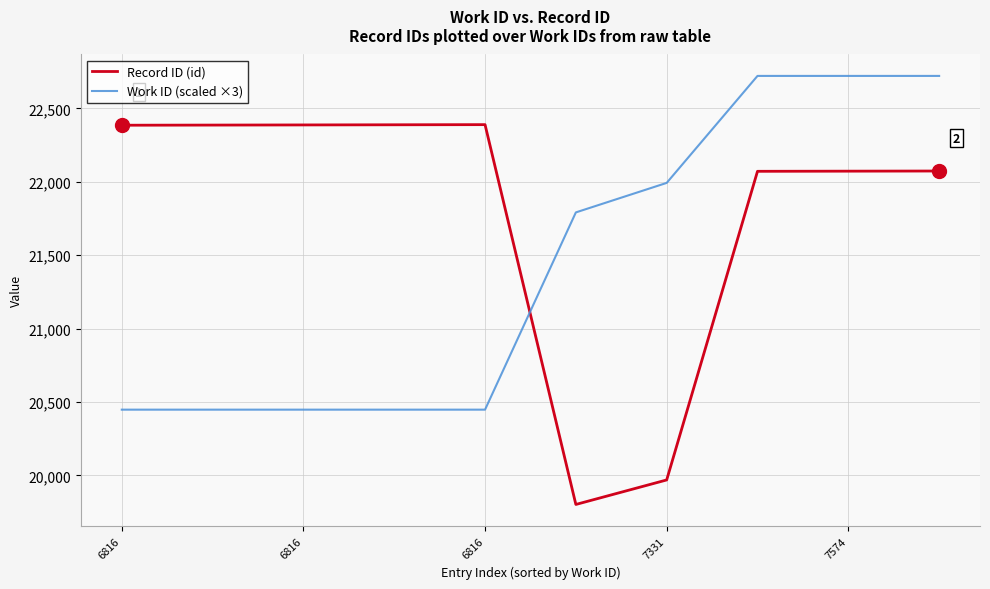

Which series has the largest range (max minus min)?

Record ID (id)